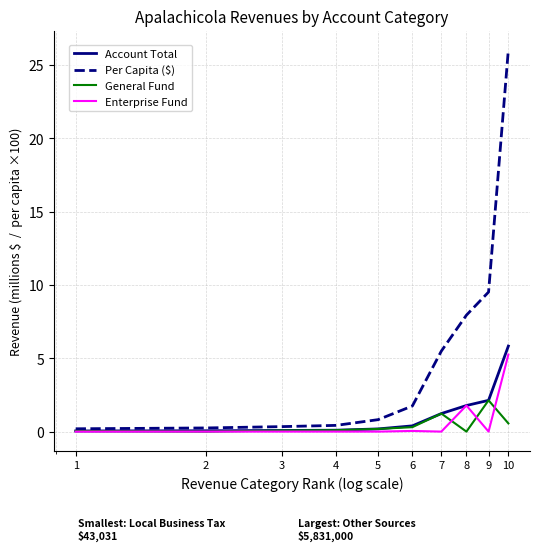

Which series has the largest total across all categories?

Per Capita ($)